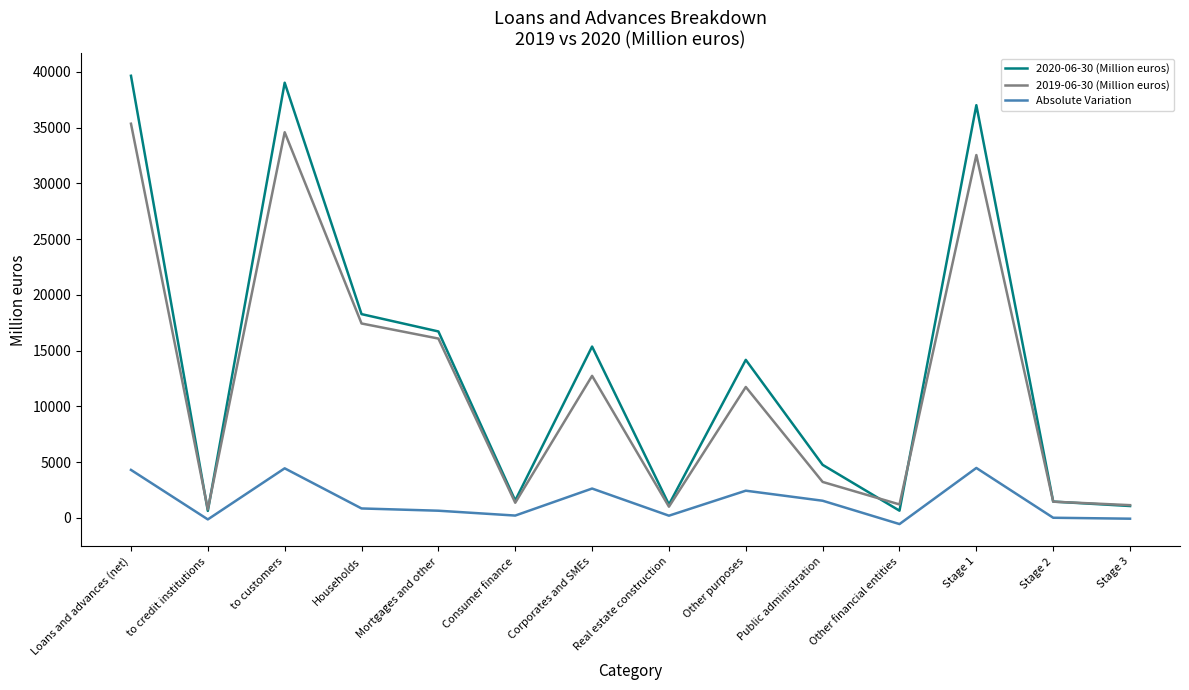

Is the value of 2019-06-30 (Million euros) at Households greater than the value of Absolute Variation at Loans and advances (net)?

Yes